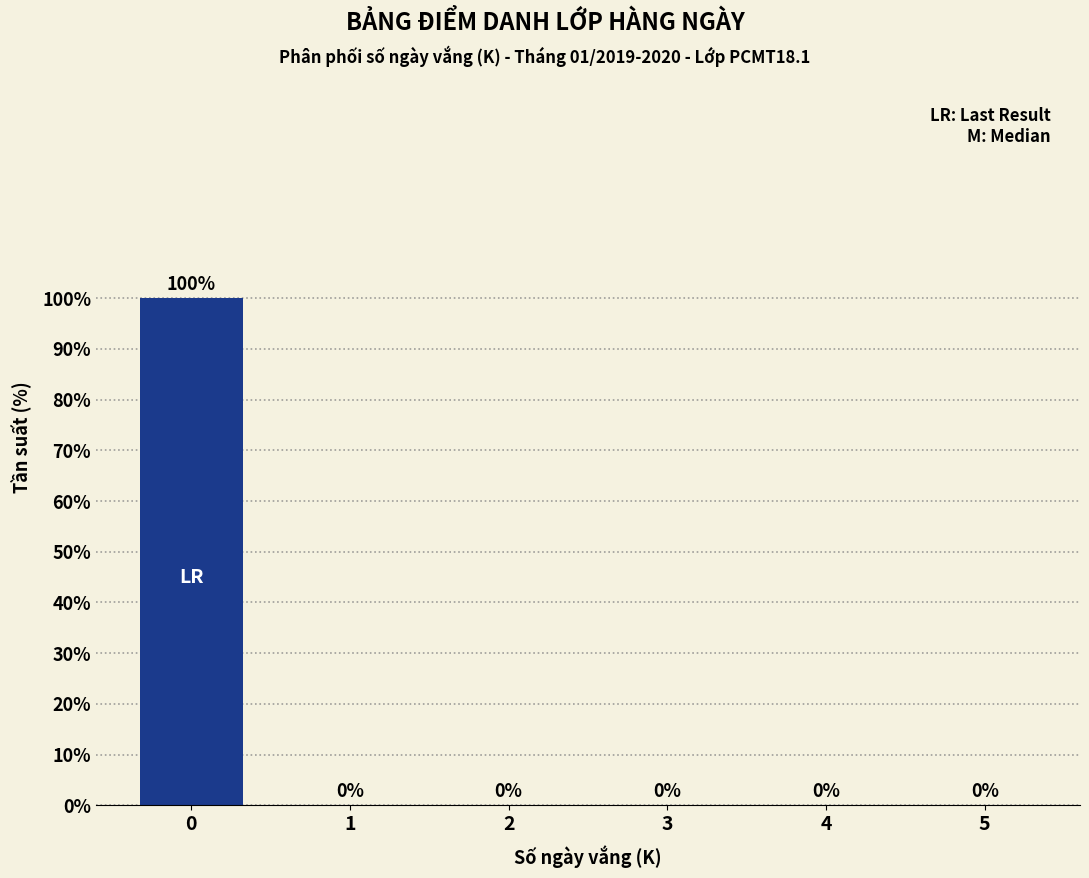

Reading right to left, extract all data points from this chart.

5=0	4=0	3=0	2=0	1=0	0=100